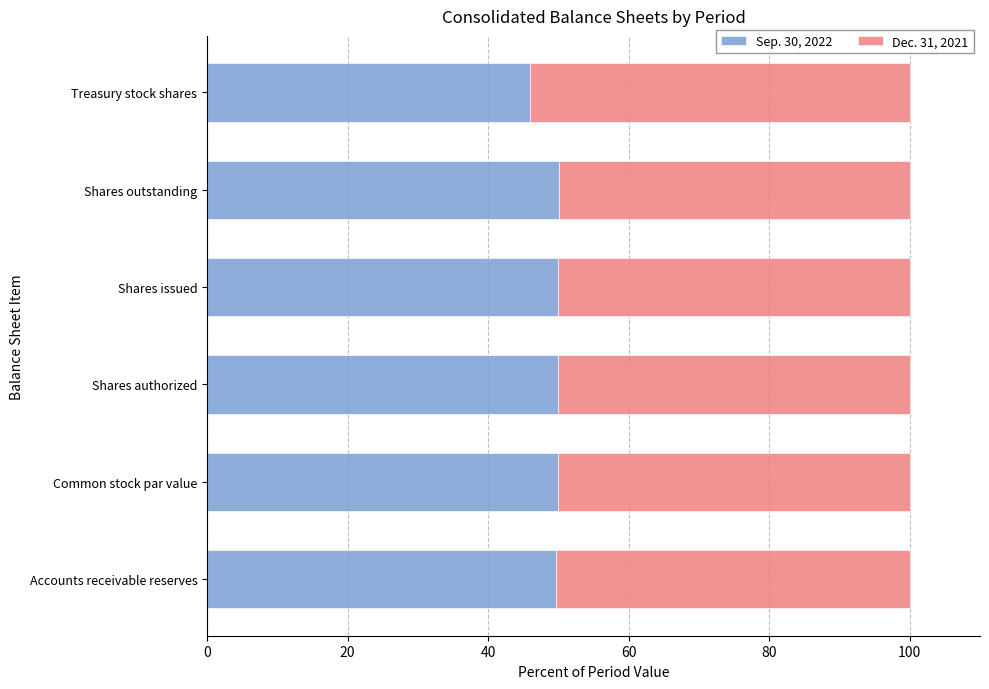

What is the difference between the maximum and minimum values in the Sep. 30, 2022 series?

4.1